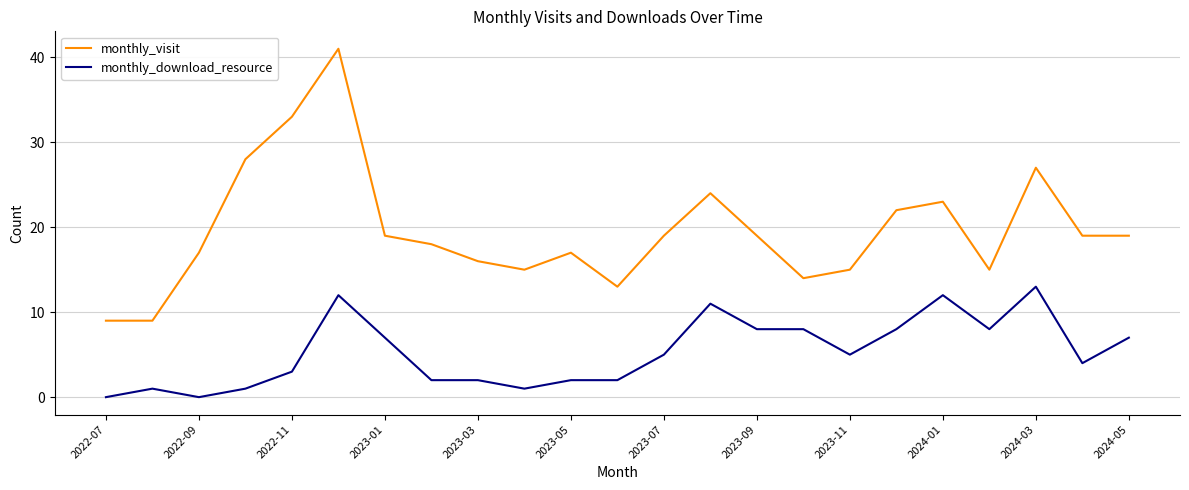

What is the minimum value for monthly_visit?

9